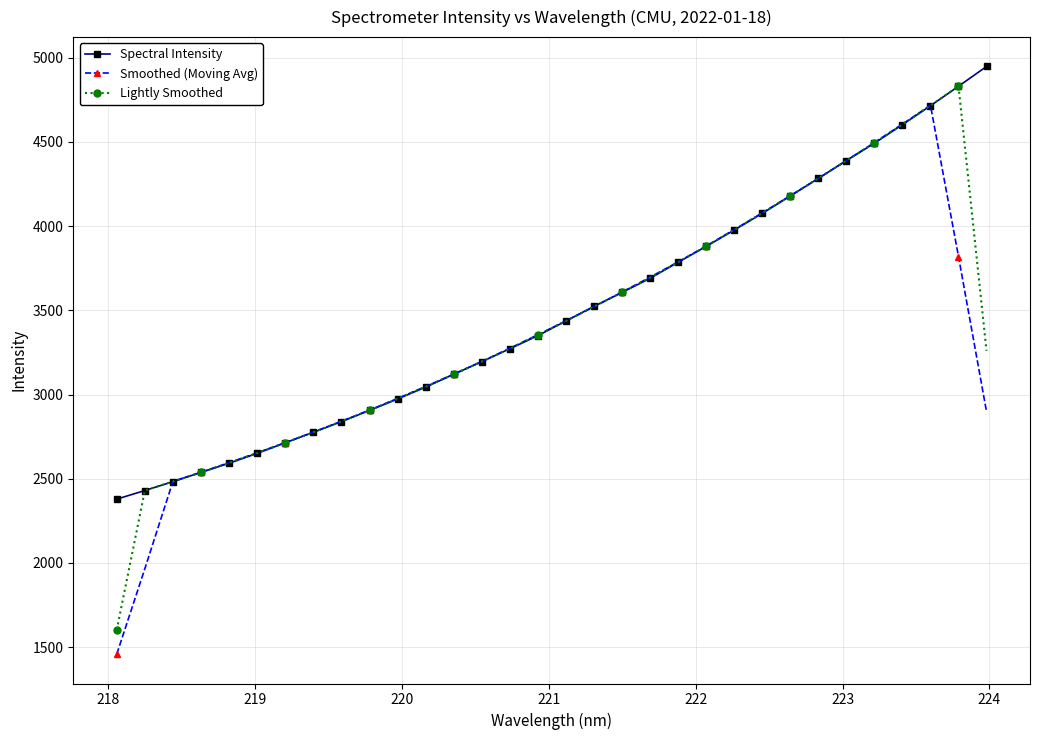

List the series in order of their peak value, lowest first.

Smoothed (Moving Avg), Lightly Smoothed, Spectral Intensity